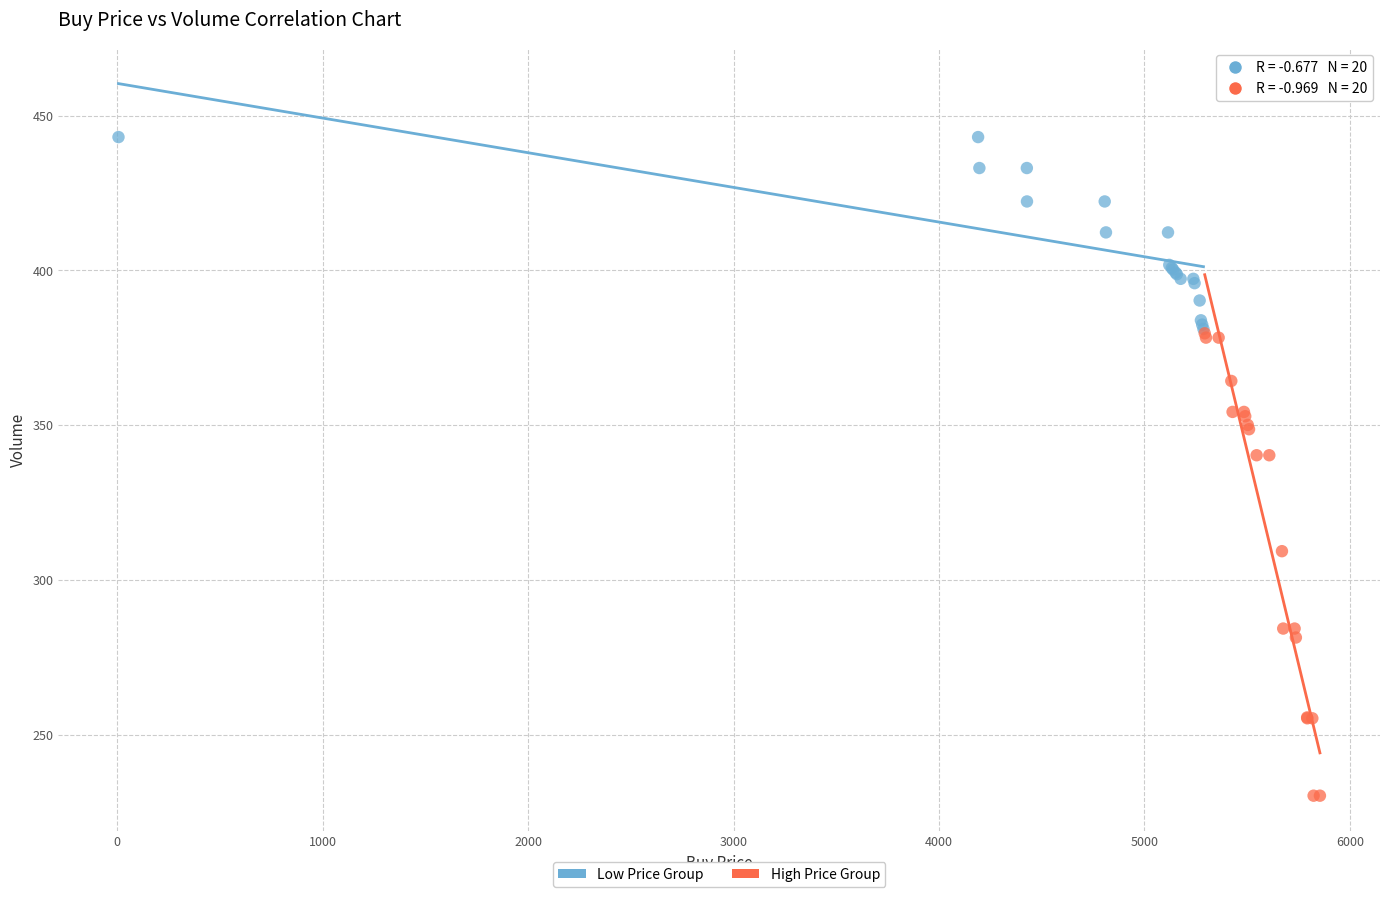

Which series has the widest spread of Y values?

High Price Group